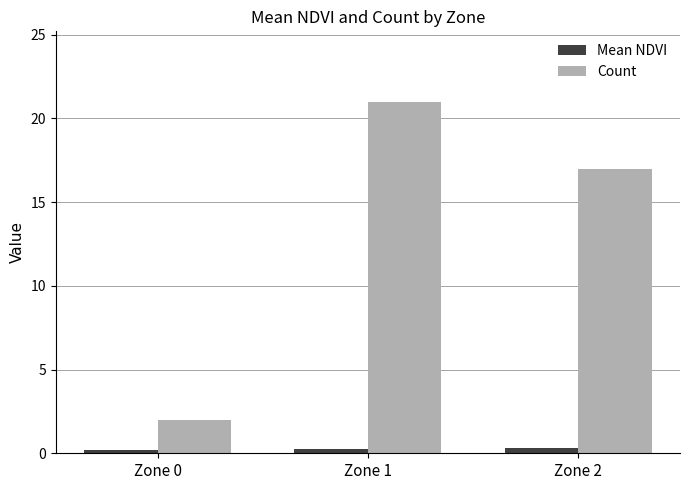

At which category is the sum across all series the highest?

Zone 1